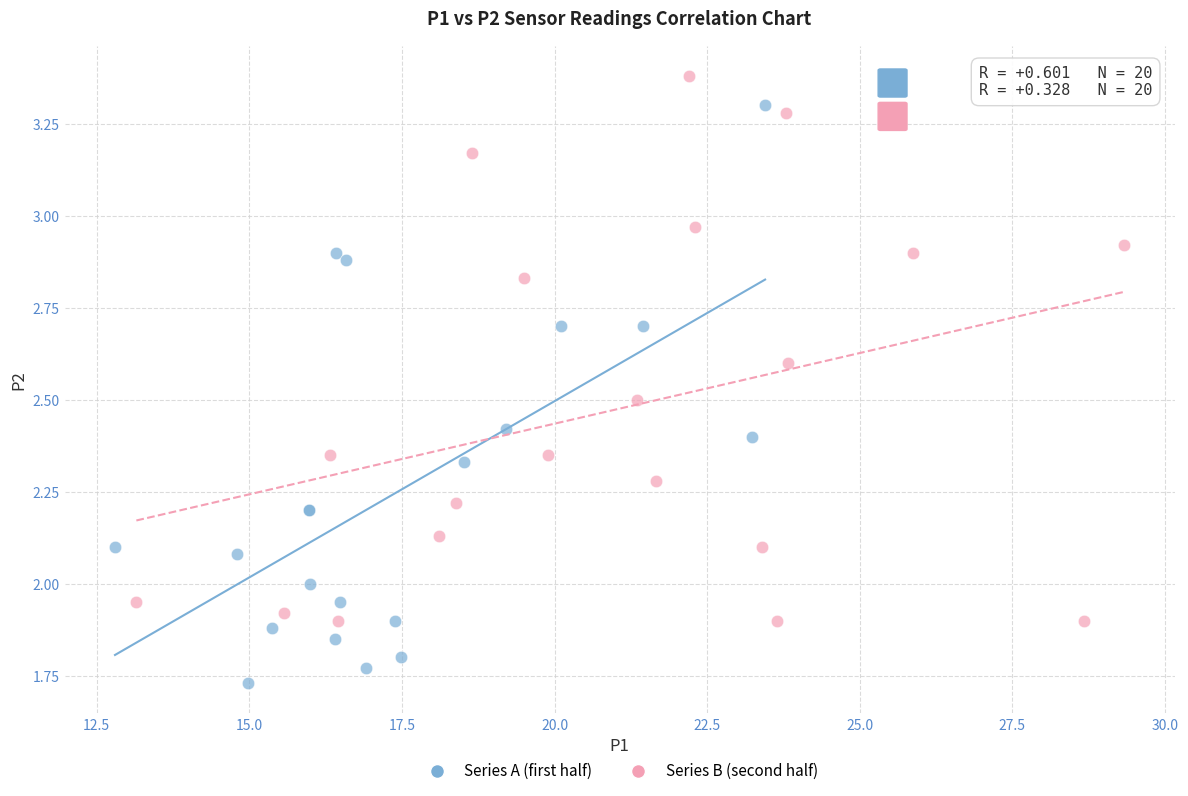

Which series reaches the maximum Y coordinate?

Series B (second half)